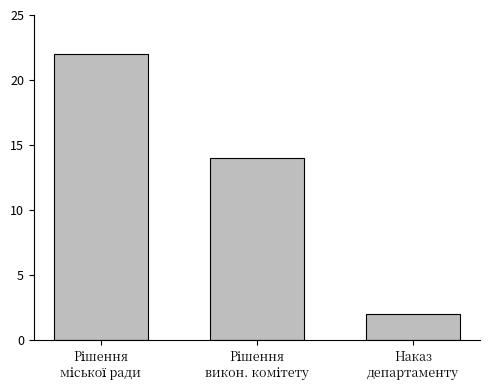

How many distinct data groups are displayed?

1